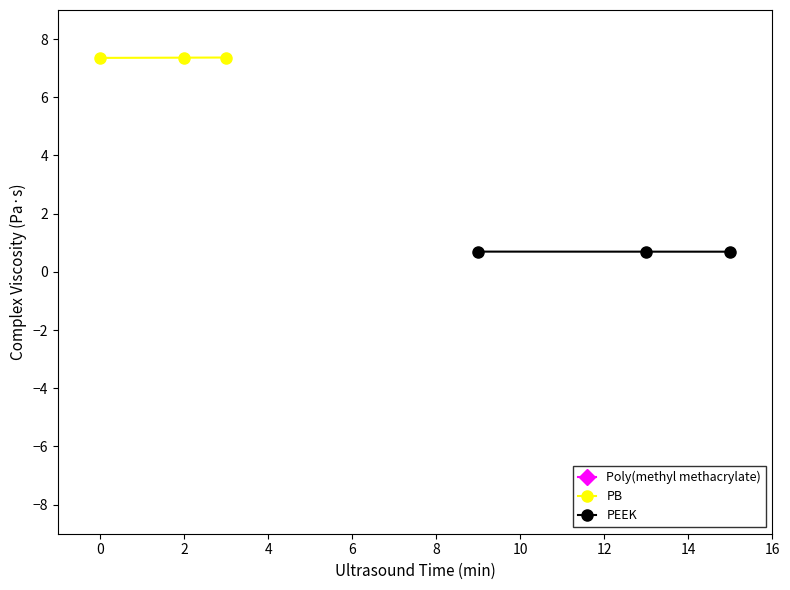

Which series has the largest range (max minus min)?

Poly(methyl methacrylate)